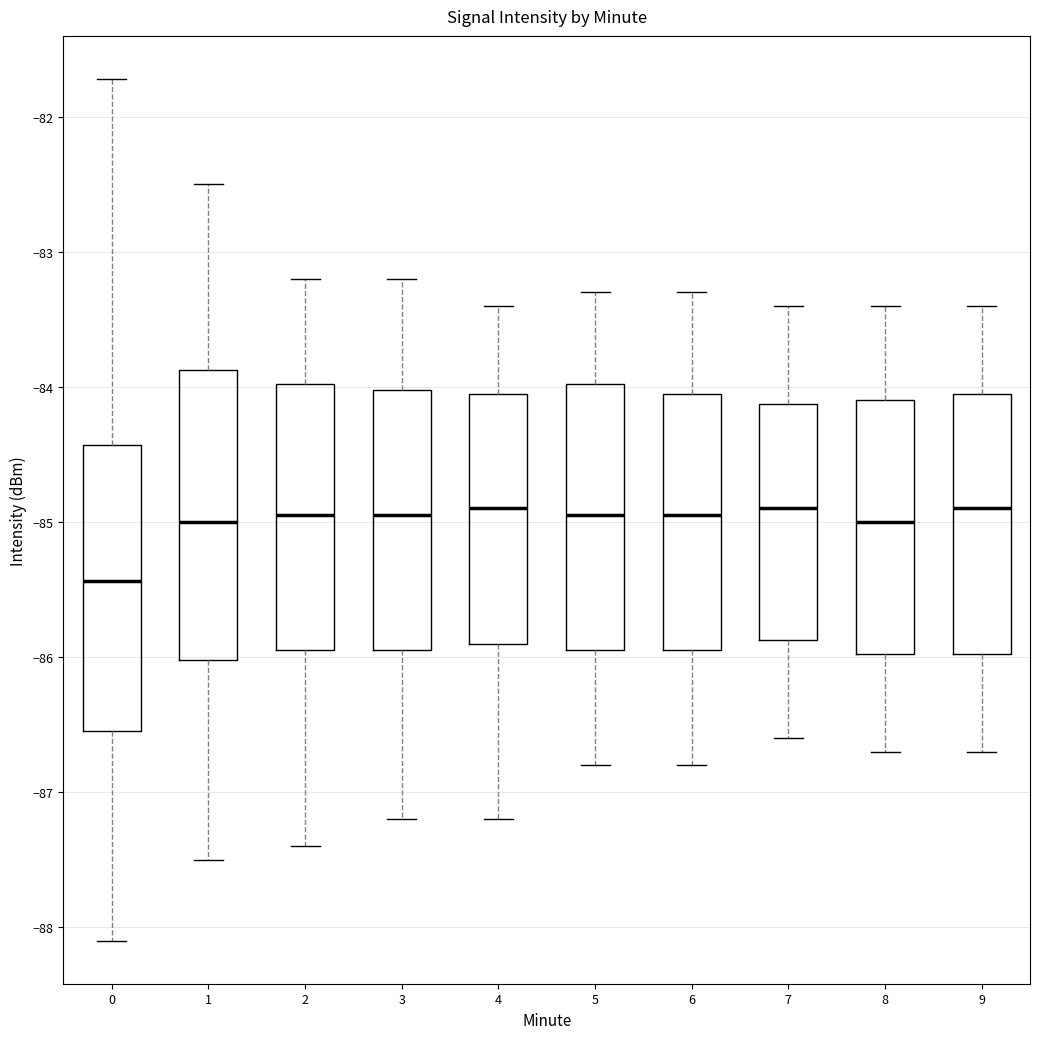

Reading left to right, read every box against the y-axis: the position of its median line, the range the box covers, and the ends of its whiskers. The values are not printed on the chart, so give them approximately, as read against the axis.

0: median -85.4, box -86.5 to -84.4, whiskers -88.1 to -81.7
1: median -85.0, box -86.0 to -83.9, whiskers -87.5 to -82.5
2: median -84.9, box -85.9 to -84.0, whiskers -87.4 to -83.2
3: median -84.9, box -85.9 to -84.0, whiskers -87.2 to -83.2
4: median -84.9, box -85.9 to -84.0, whiskers -87.2 to -83.4
5: median -84.9, box -85.9 to -84.0, whiskers -86.8 to -83.3
6: median -84.9, box -85.9 to -84.0, whiskers -86.8 to -83.3
7: median -84.9, box -85.9 to -84.1, whiskers -86.6 to -83.4
8: median -85.0, box -86.0 to -84.1, whiskers -86.7 to -83.4
9: median -84.9, box -86.0 to -84.0, whiskers -86.7 to -83.4